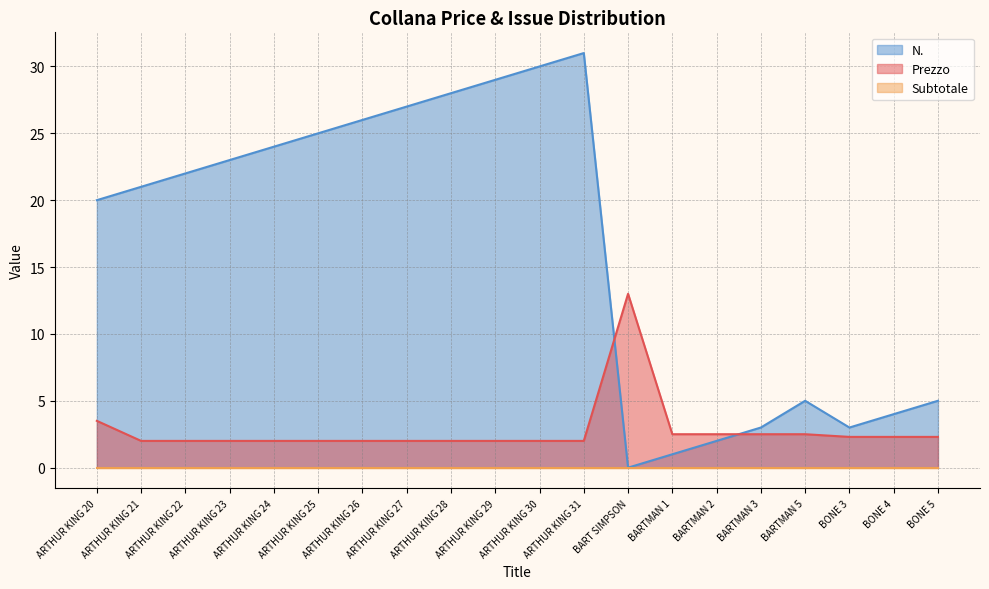

True or false: N. and Prezzo cross at least once.

True